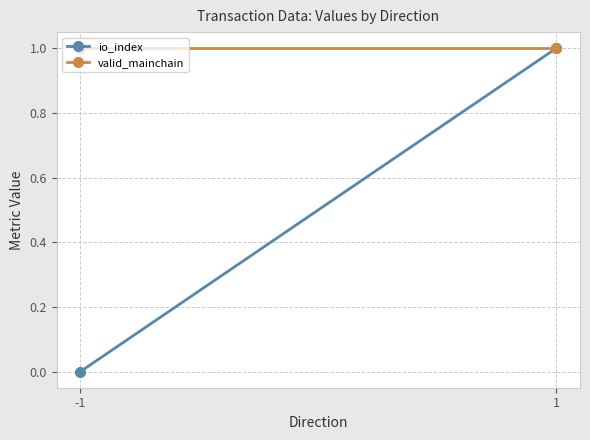

Rank the categories by valid_mainchain value from highest to lowest.

-1, 1